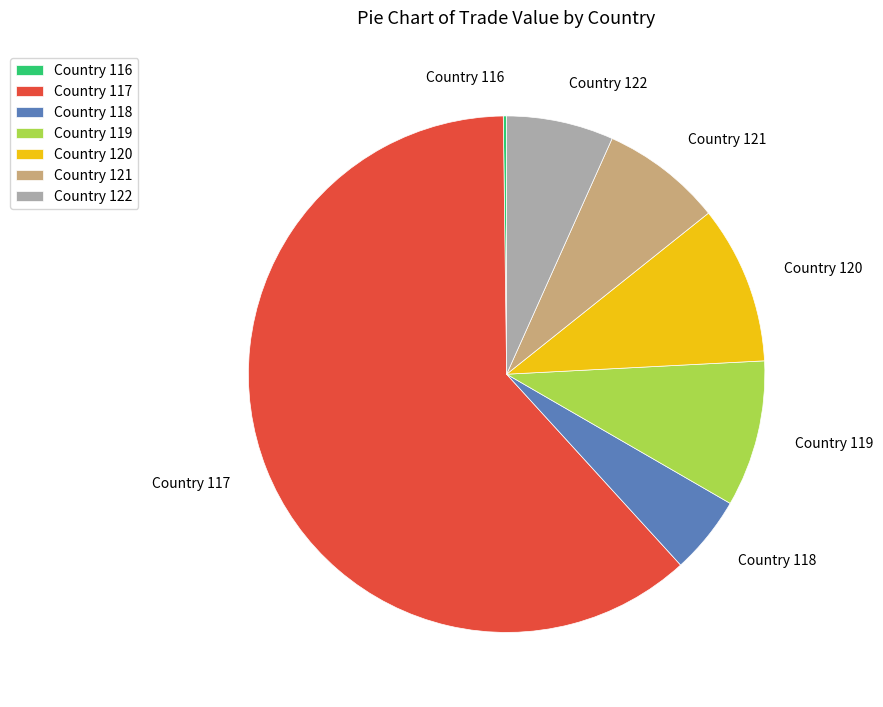

Which slice is the largest?

Country 117